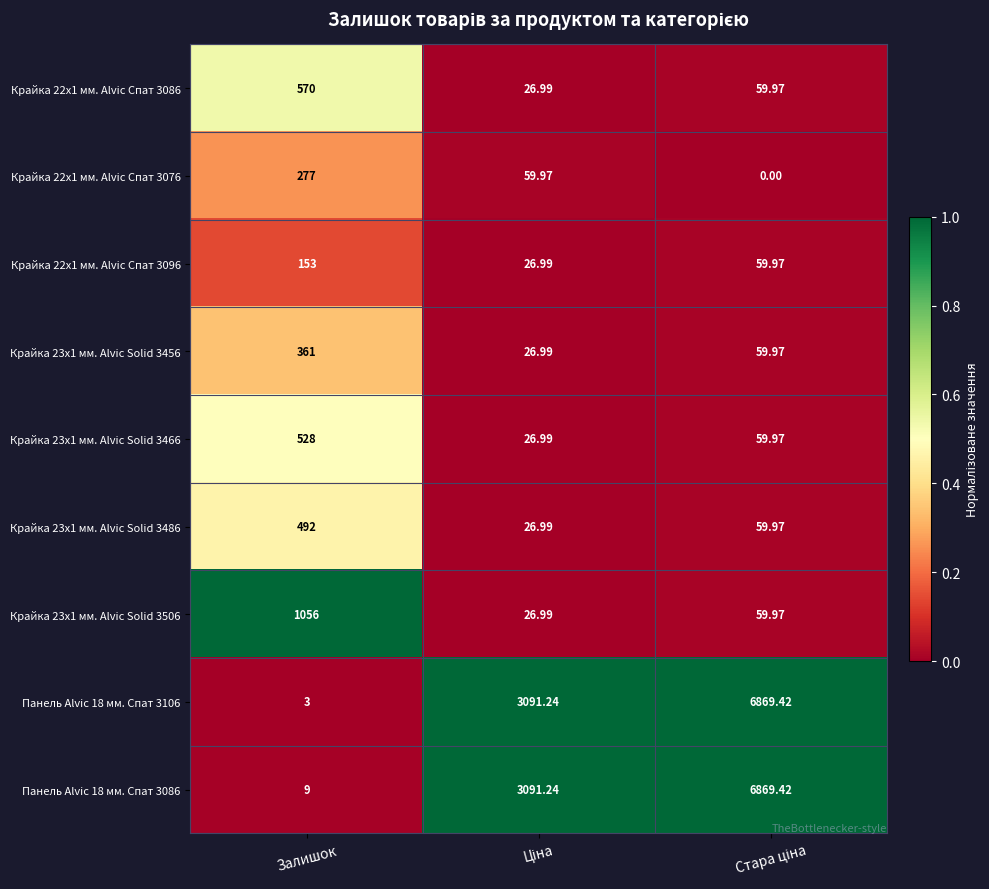

At which label does Крайка 23x1 мм. Alvic Solid 3486 first exceed 59?

Залишок